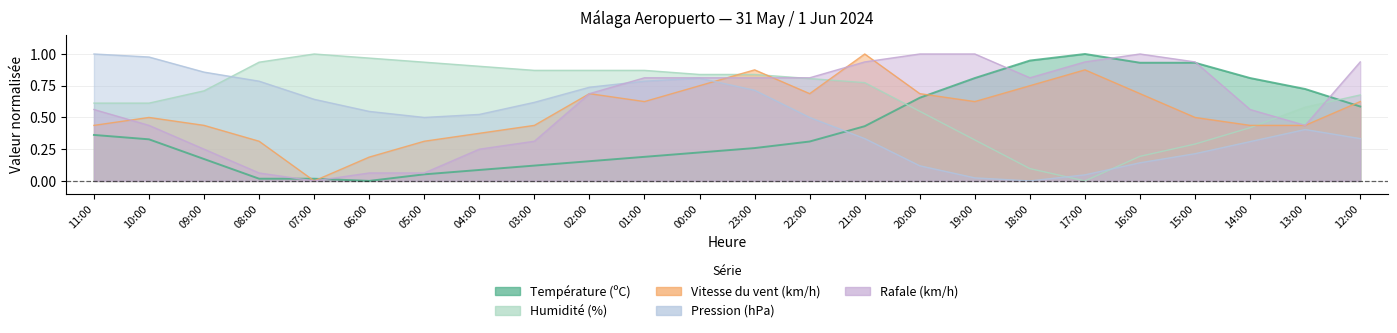

After their last crossing, which series has the higher values: Vitesse du vent (km/h) or Humidité (%)?

Humidité (%)